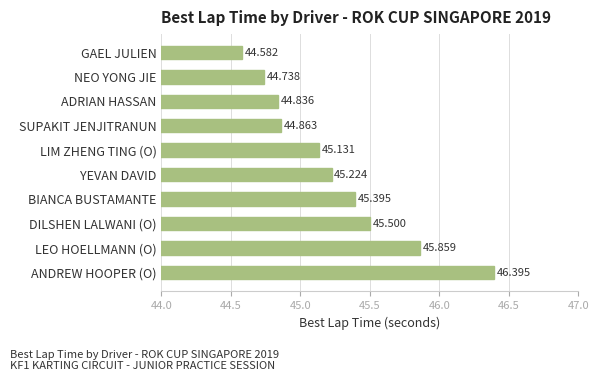

Rank the categories by value from highest to lowest.

ANDREW HOOPER (O), LEO HOELLMANN (O), DILSHEN LALWANI (O), BIANCA BUSTAMANTE, YEVAN DAVID, LIM ZHENG TING (O), SUPAKIT JENJITRANUN, ADRIAN HASSAN, NEO YONG JIE, GAEL JULIEN